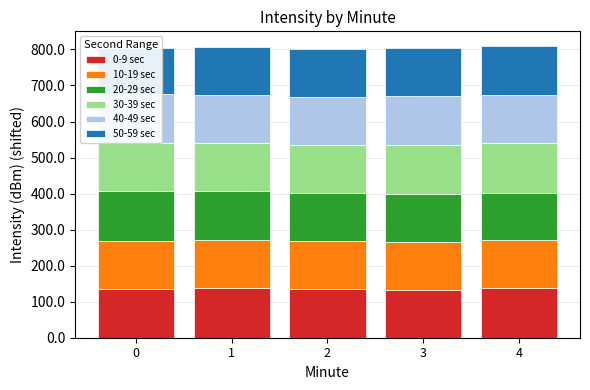

Which series has the largest range (max minus min)?

50-59 sec